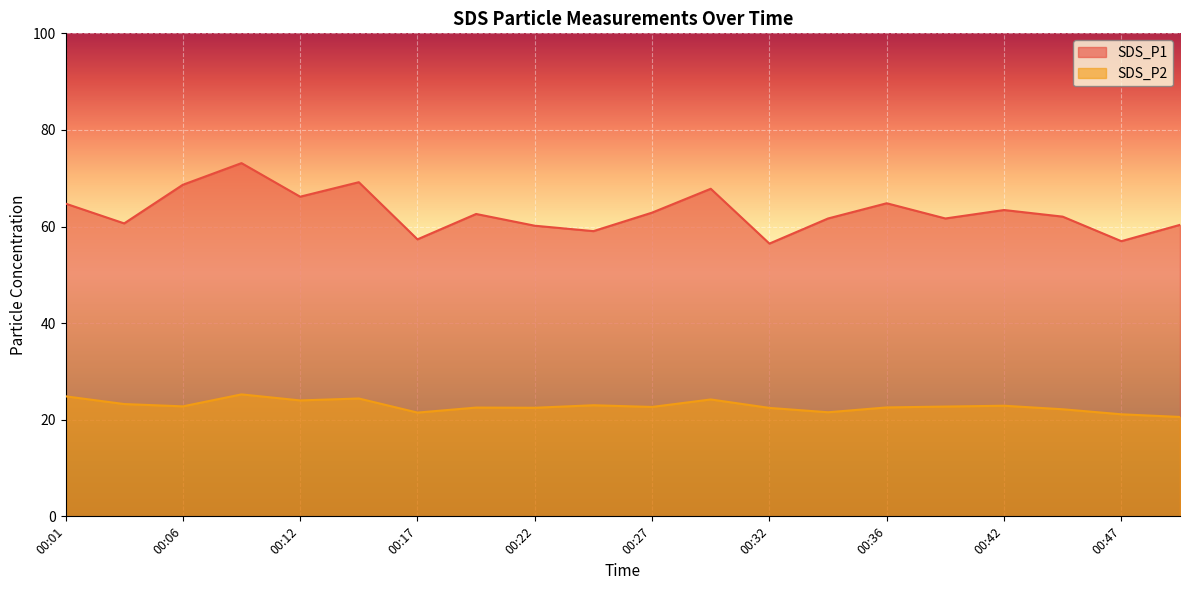

True or false: SDS_P1 has more than 2 interior local peaks.

True